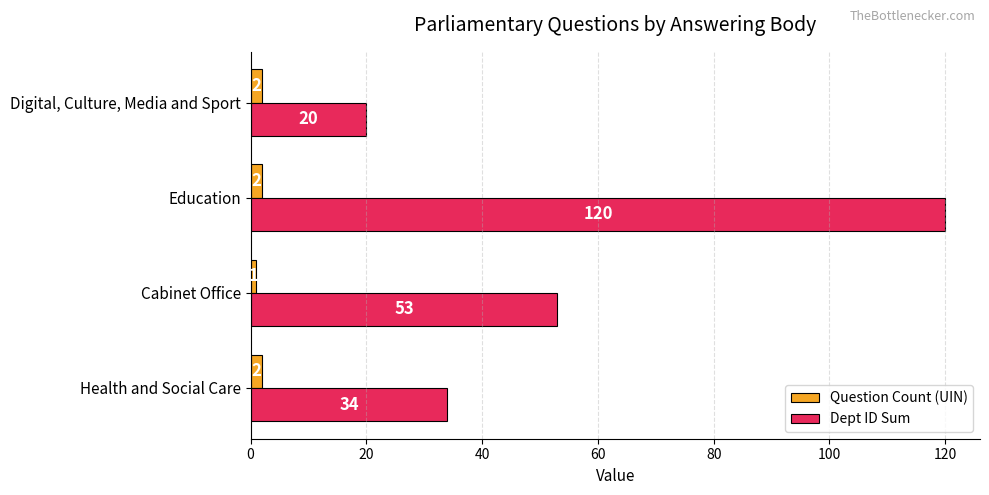

Rank the categories by Dept ID Sum value from lowest to highest.

Digital, Culture, Media and Sport, Health and Social Care, Cabinet Office, Education